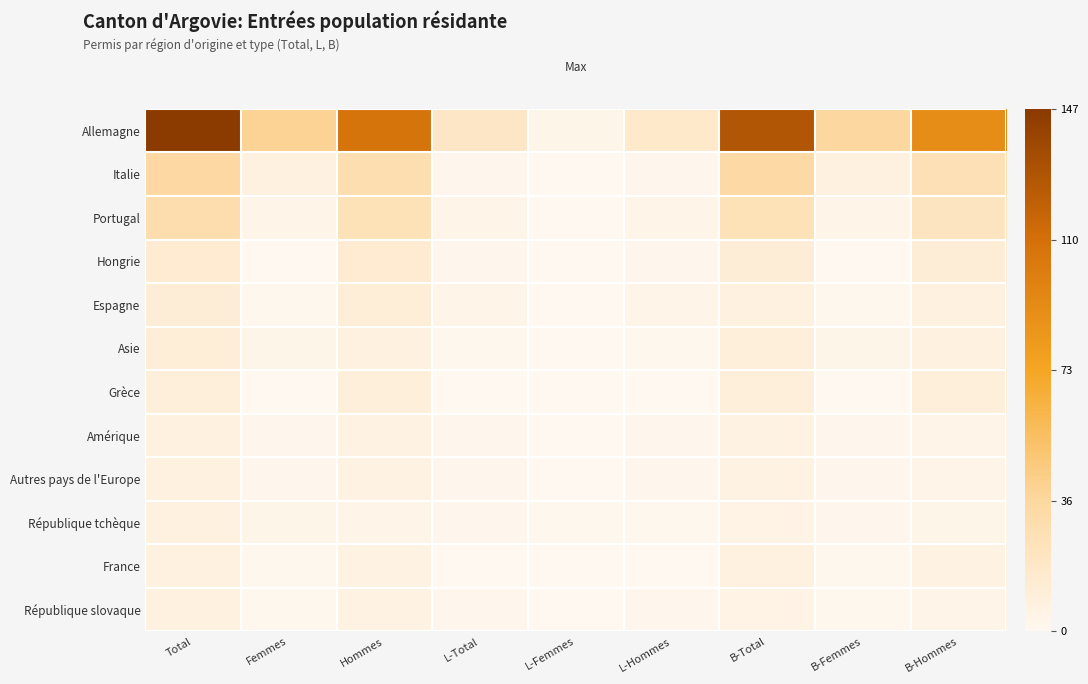

What is the total value across all series at Total?

297